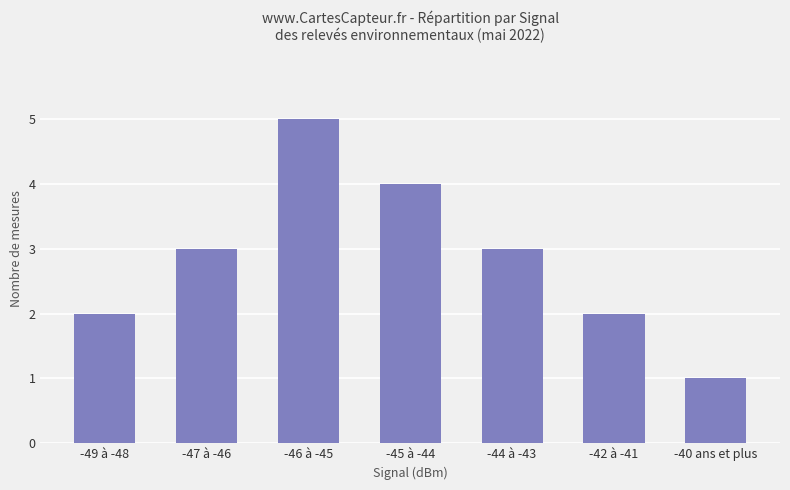

Reading left to right, transcribe all the data shown in this chart.

-49 à -48=2	-47 à -46=3	-46 à -45=5	-45 à -44=4	-44 à -43=3	-42 à -41=2	-40 ans et plus=1